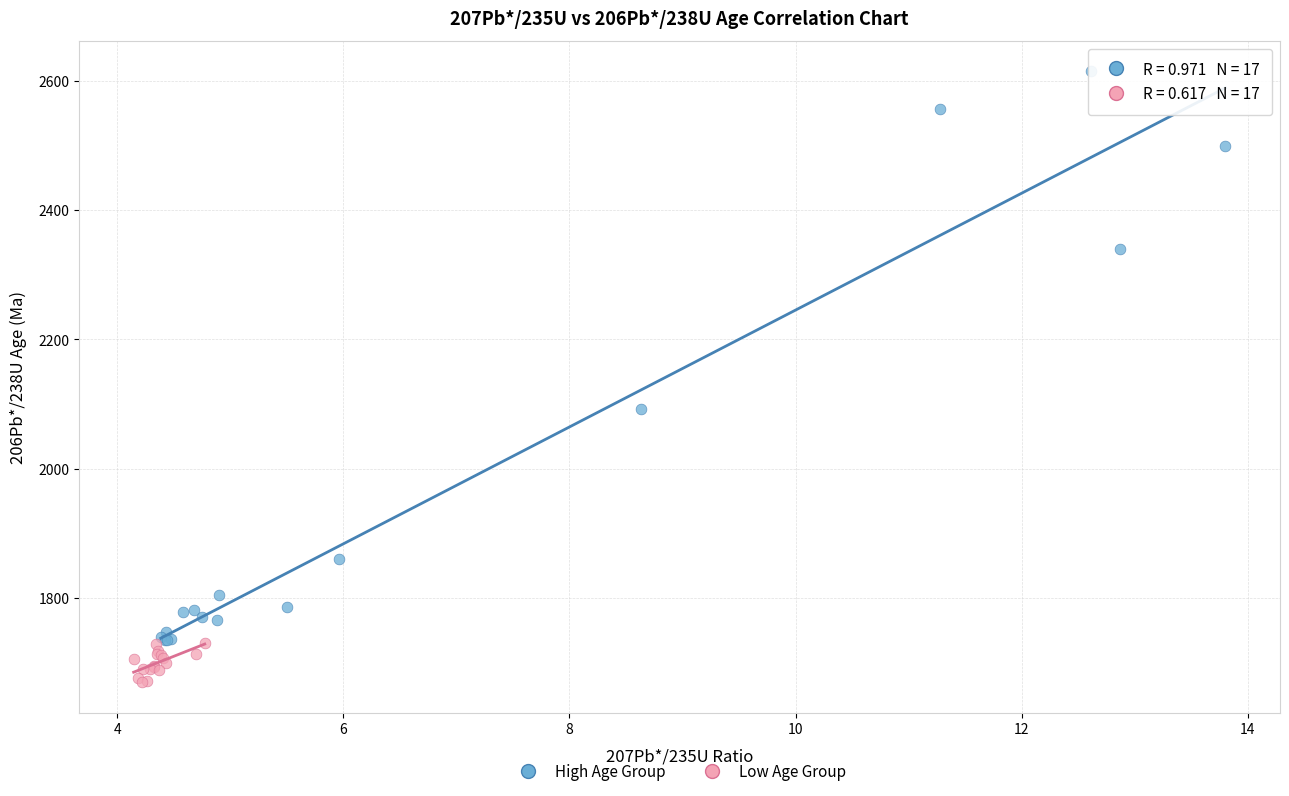

Which series reaches the minimum Y coordinate?

Low Age Group